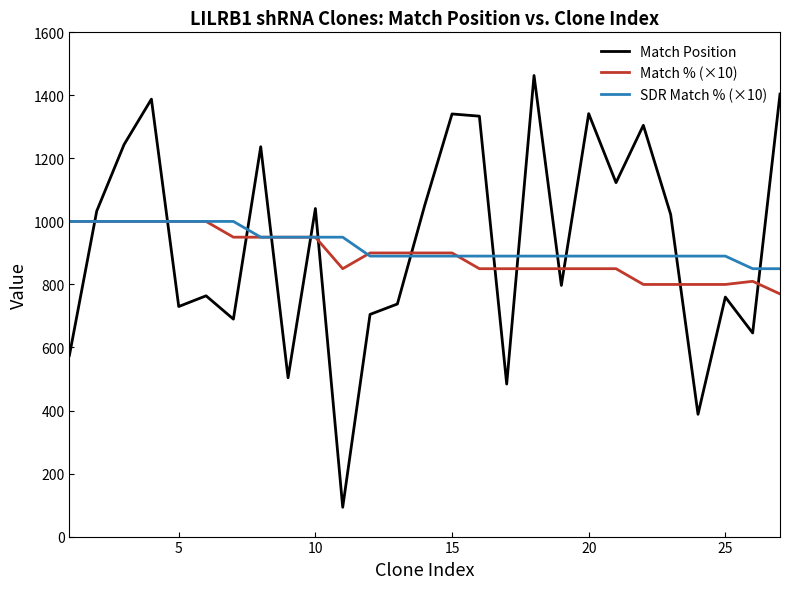

After their last crossing, which series has the higher values: Match Position or Match % (×10)?

Match Position